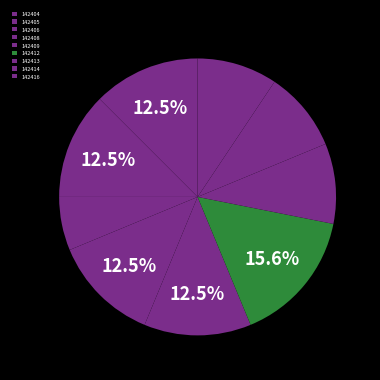

How many segments does this pie chart have?

9